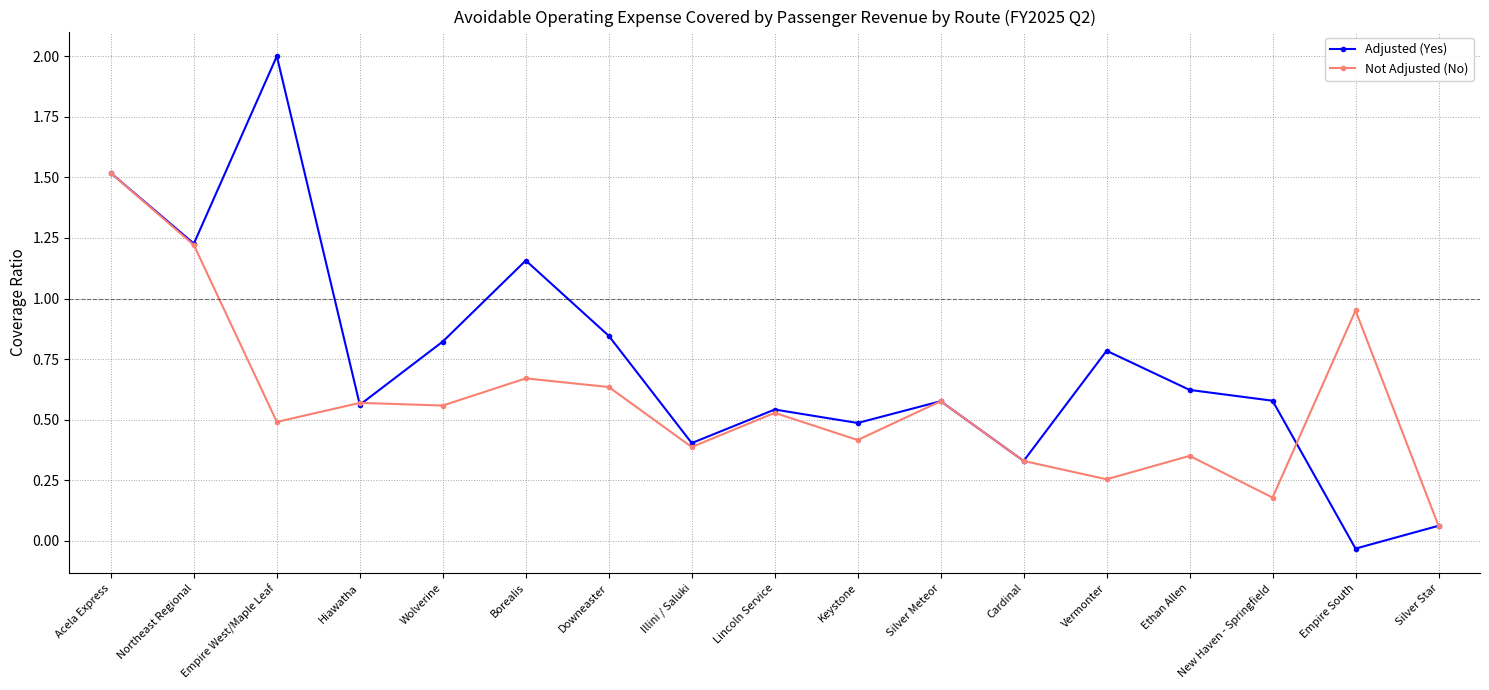

Rank the series by their maximum value, from highest to lowest.

Adjusted (Yes), Not Adjusted (No)